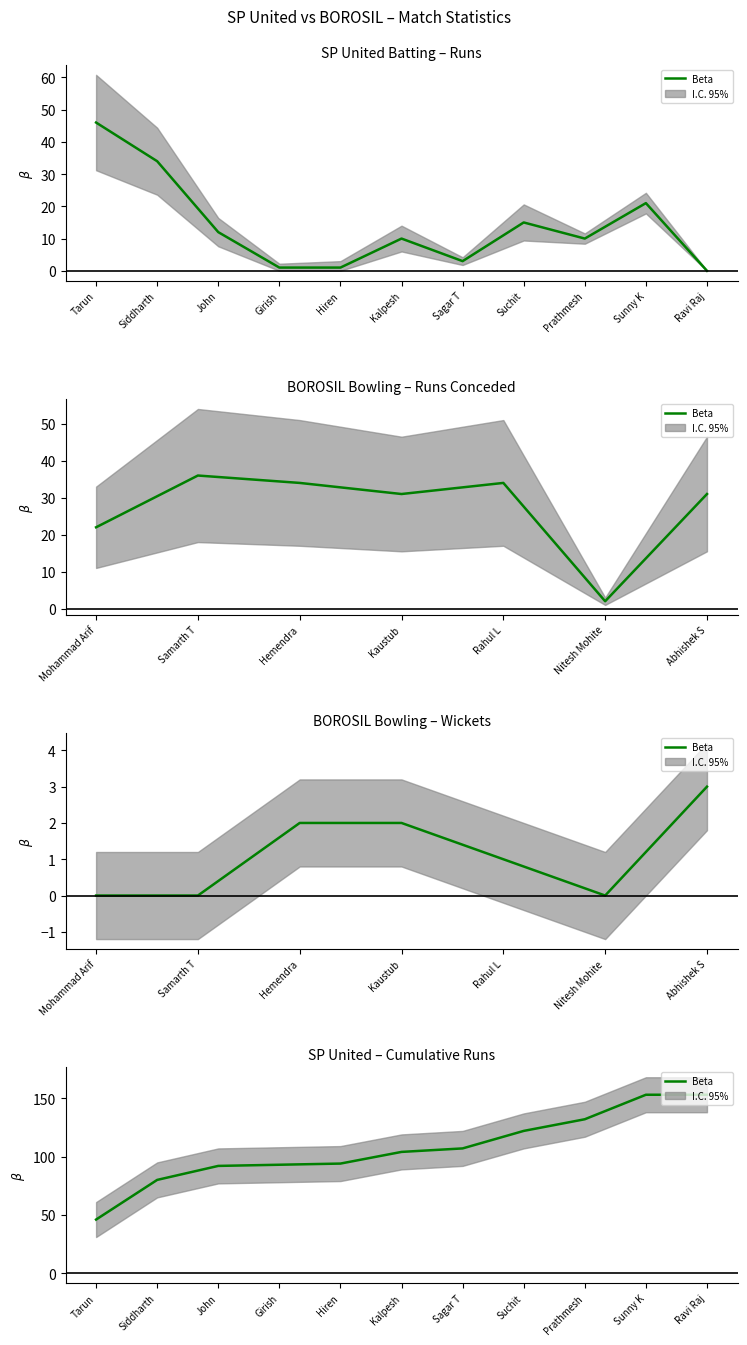

What is the label of the 3rd point from the left?

John